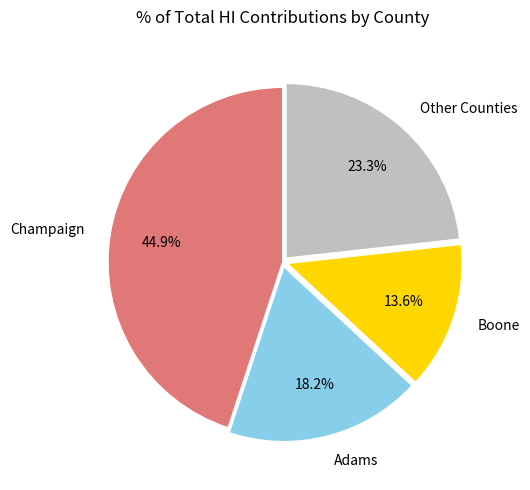

Rank the categories by value from lowest to highest.

Boone, Adams, Other Counties, Champaign